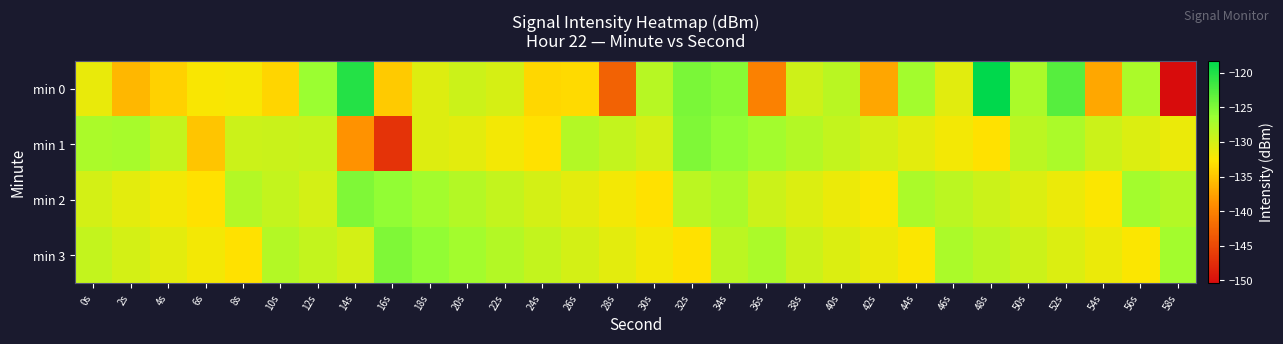

At which category is the sum across all series the highest?

34s